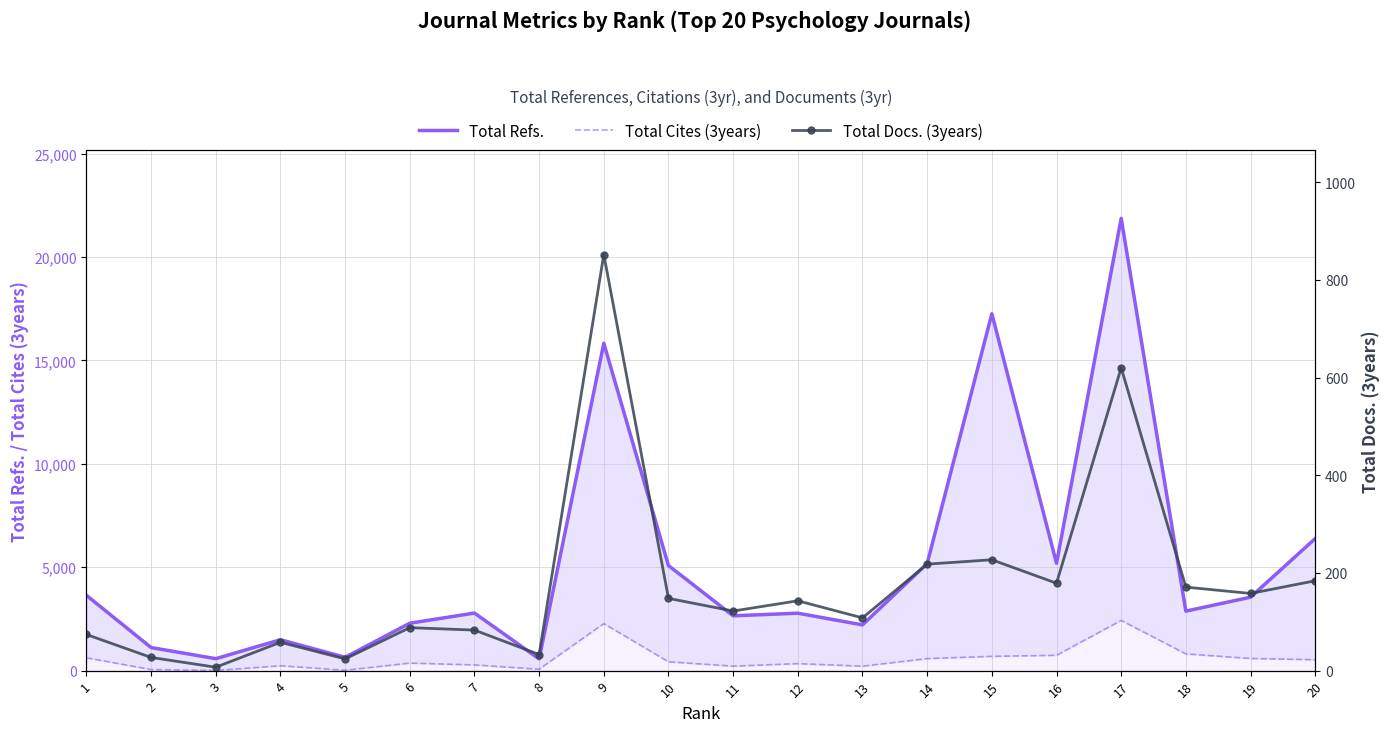

Rank the series at 8 from highest to lowest value.

Total Refs., Total Cites (3years), Total Docs. (3years)